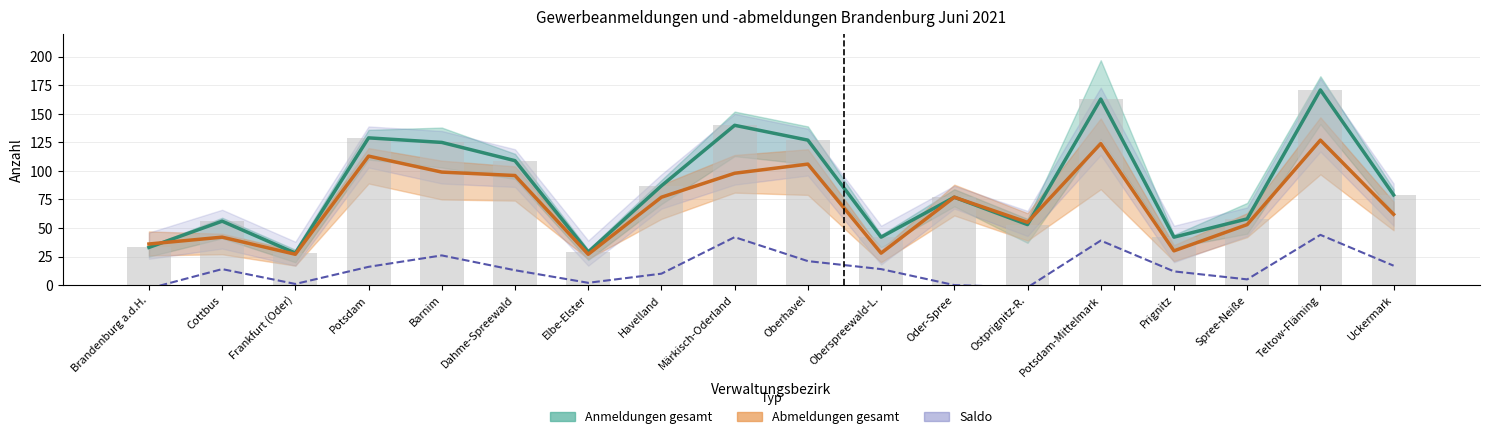

Reading left to right, list all the values displayed in this chart.

Anmeldungen gesamt: Brandenburg a.d.H.=33	Cottbus=56	Frankfurt (Oder)=28	Potsdam=129	Barnim=125	Dahme-Spreewald=109	Elbe-Elster=29	Havelland=87	Märkisch-Oderland=140	Oberhavel=127	Oberspreewald-L.=42	Oder-Spree=77	Ostprignitz-R.=53	Potsdam-Mittelmark=163	Prignitz=42	Spree-Neiße=58	Teltow-Fläming=171	Uckermark=79
Abmeldungen gesamt: Brandenburg a.d.H.=36	Cottbus=42	Frankfurt (Oder)=27	Potsdam=113	Barnim=99	Dahme-Spreewald=96	Elbe-Elster=27	Havelland=77	Märkisch-Oderland=98	Oberhavel=106	Oberspreewald-L.=28	Oder-Spree=77	Ostprignitz-R.=55	Potsdam-Mittelmark=124	Prignitz=30	Spree-Neiße=53	Teltow-Fläming=127	Uckermark=62
Saldo (An- minus Ab-): Brandenburg a.d.H.=-3	Cottbus=14	Frankfurt (Oder)=1	Potsdam=16	Barnim=26	Dahme-Spreewald=13	Elbe-Elster=2	Havelland=10	Märkisch-Oderland=42	Oberhavel=21	Oberspreewald-L.=14	Oder-Spree=0	Ostprignitz-R.=-2	Potsdam-Mittelmark=39	Prignitz=12	Spree-Neiße=5	Teltow-Fläming=44	Uckermark=17
Anmeldungen (Balken): Brandenburg a.d.H.=33	Cottbus=56	Frankfurt (Oder)=28	Potsdam=129	Barnim=125	Dahme-Spreewald=109	Elbe-Elster=29	Havelland=87	Märkisch-Oderland=140	Oberhavel=127	Oberspreewald-L.=42	Oder-Spree=77	Ostprignitz-R.=53	Potsdam-Mittelmark=163	Prignitz=42	Spree-Neiße=58	Teltow-Fläming=171	Uckermark=79